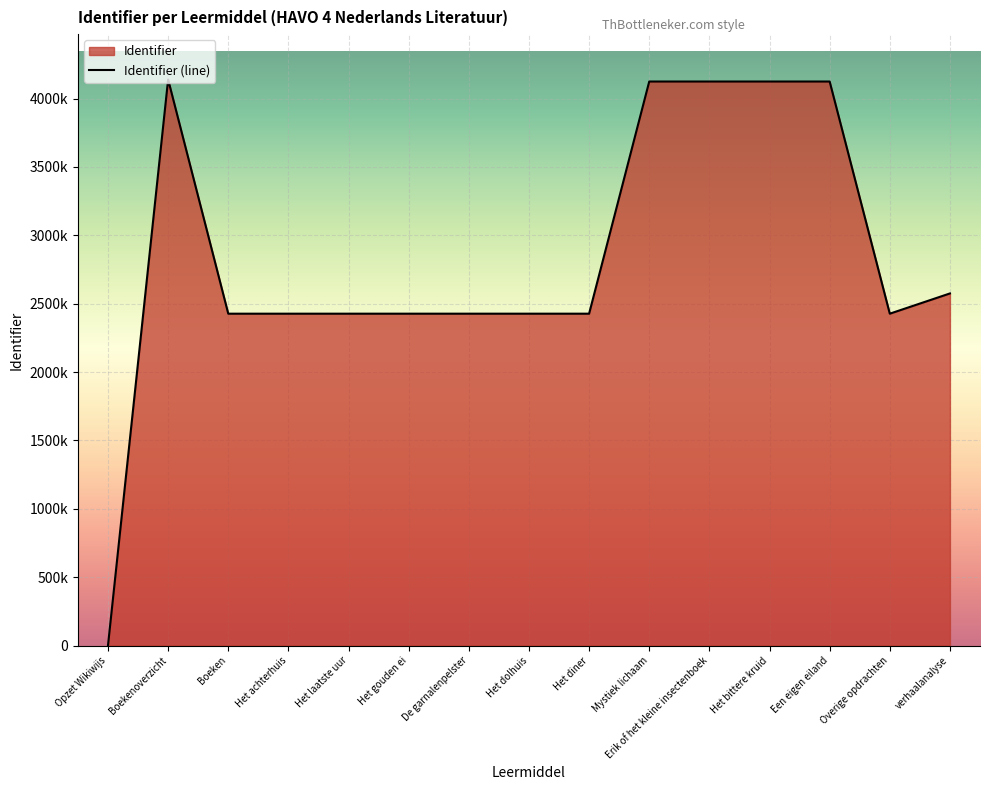

List the labels in order of value, largest first.

Boekenoverzicht, Een eigen eiland, Het bittere kruid, Erik of het kleine insectenboek, Mystiek lichaam, verhaalanalyse, Overige opdrachten, Het diner, Het dolhuis, De garnalenpelster, Het gouden ei, Het laatste uur, Het achterhuis, Boeken, Opzet Wikiwijs